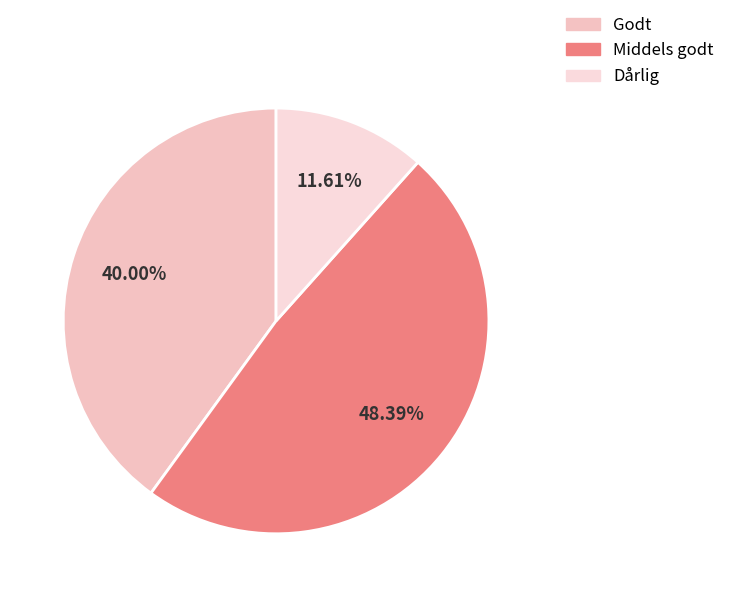

What percentage do Godt and Dårlig together represent?

51.6%